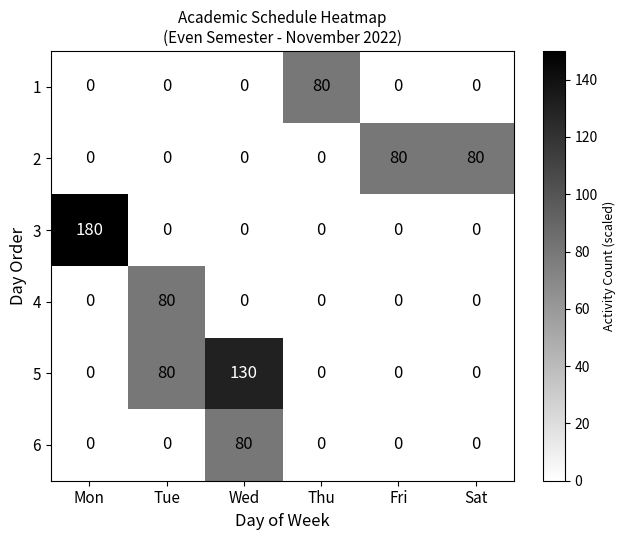

What is the difference between the highest and lowest values at Thu?

80